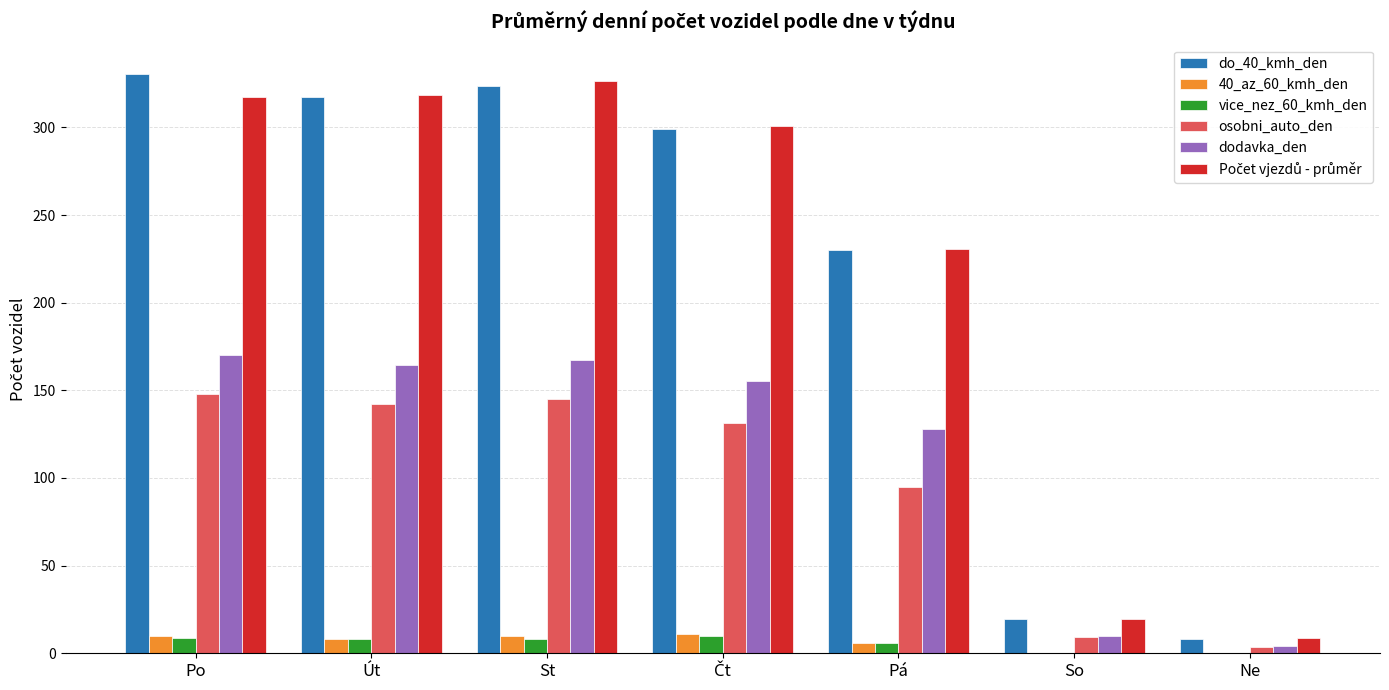

At which label is dodavka_den closest to 87?

Pá